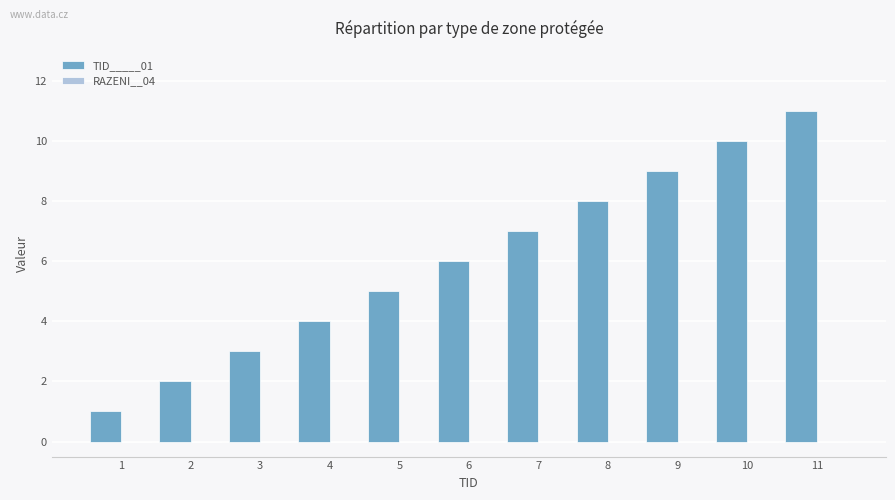

Approximately how many times larger is the value at 4 compared to 6?

0.7